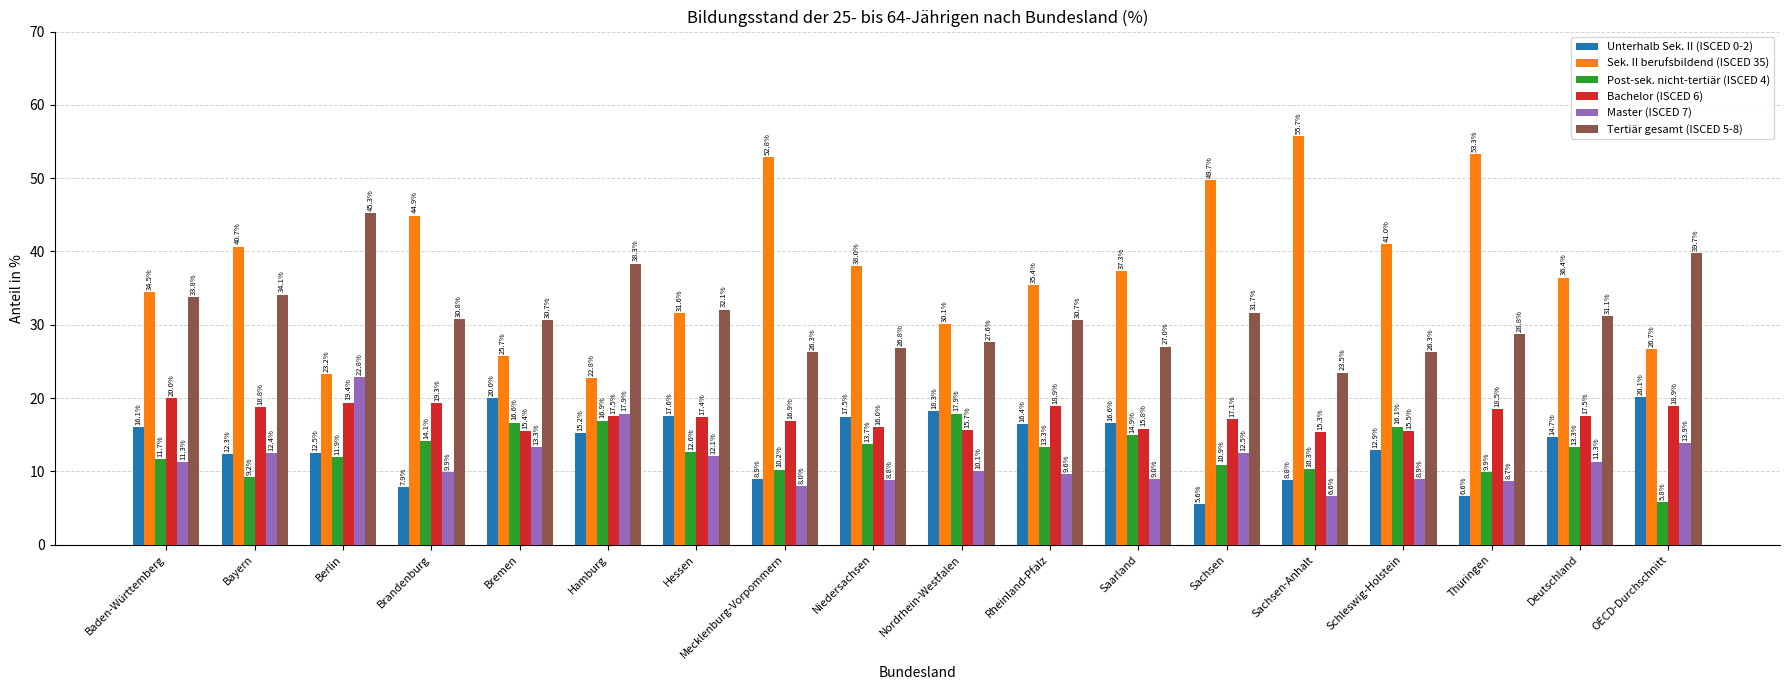

At which label is Post-sek. nicht-tertiär (ISCED 4) closest to 11?

Sachsen